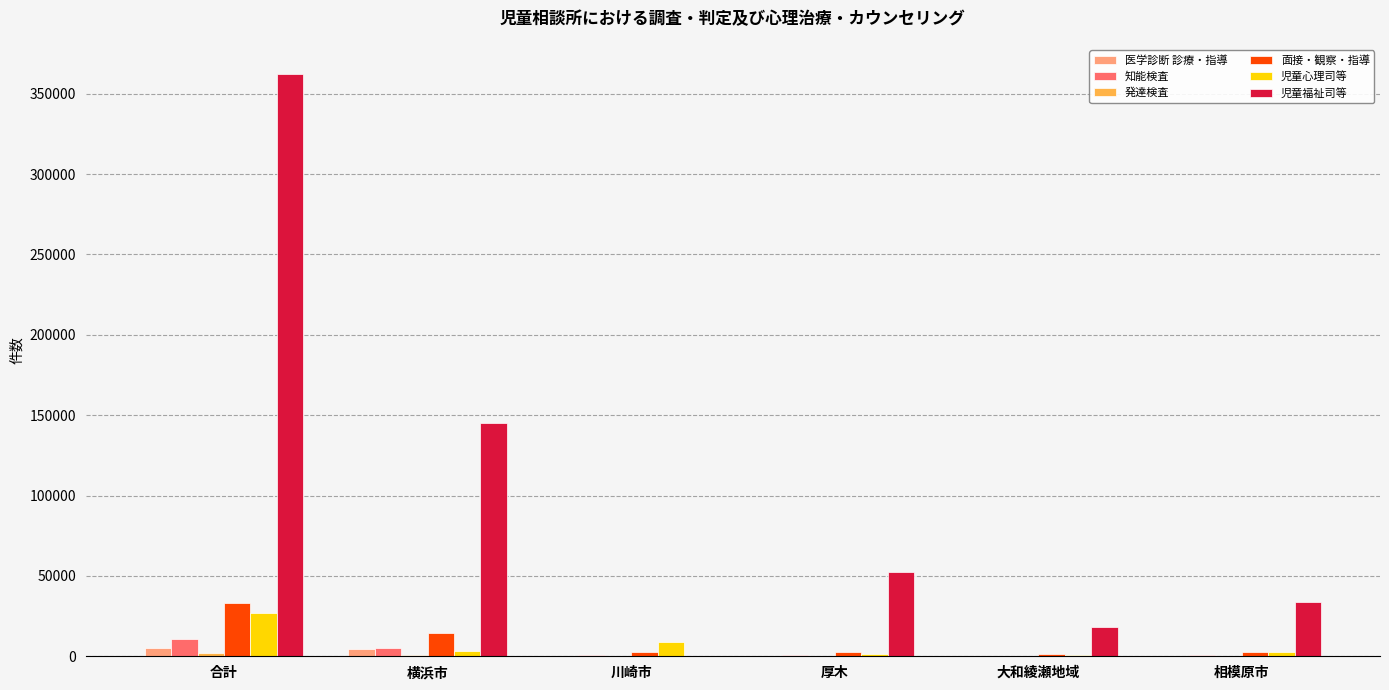

Which series has the largest total across all categories?

児童福祉司等